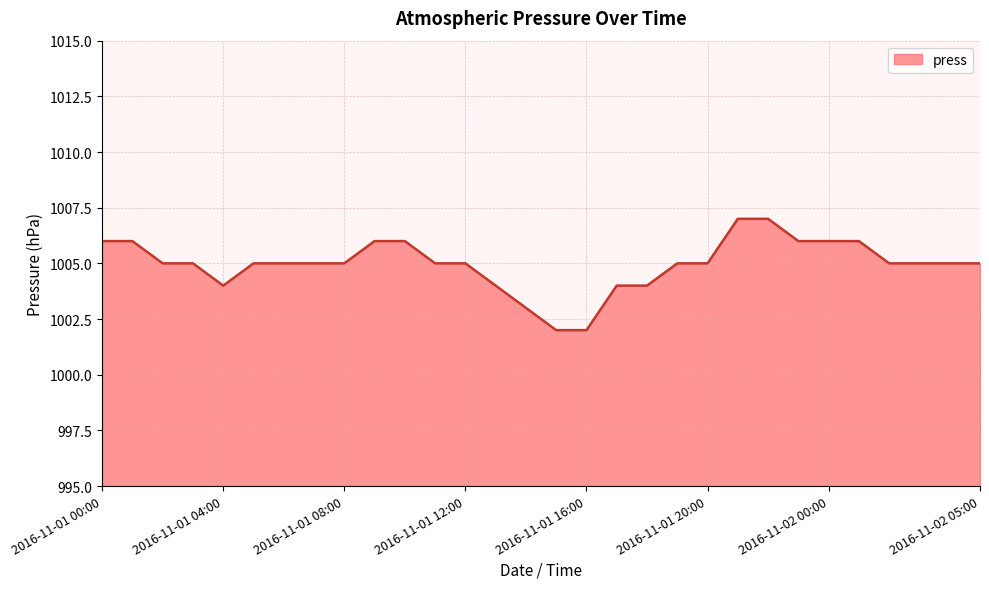

What is the difference between the maximum and minimum values?

5